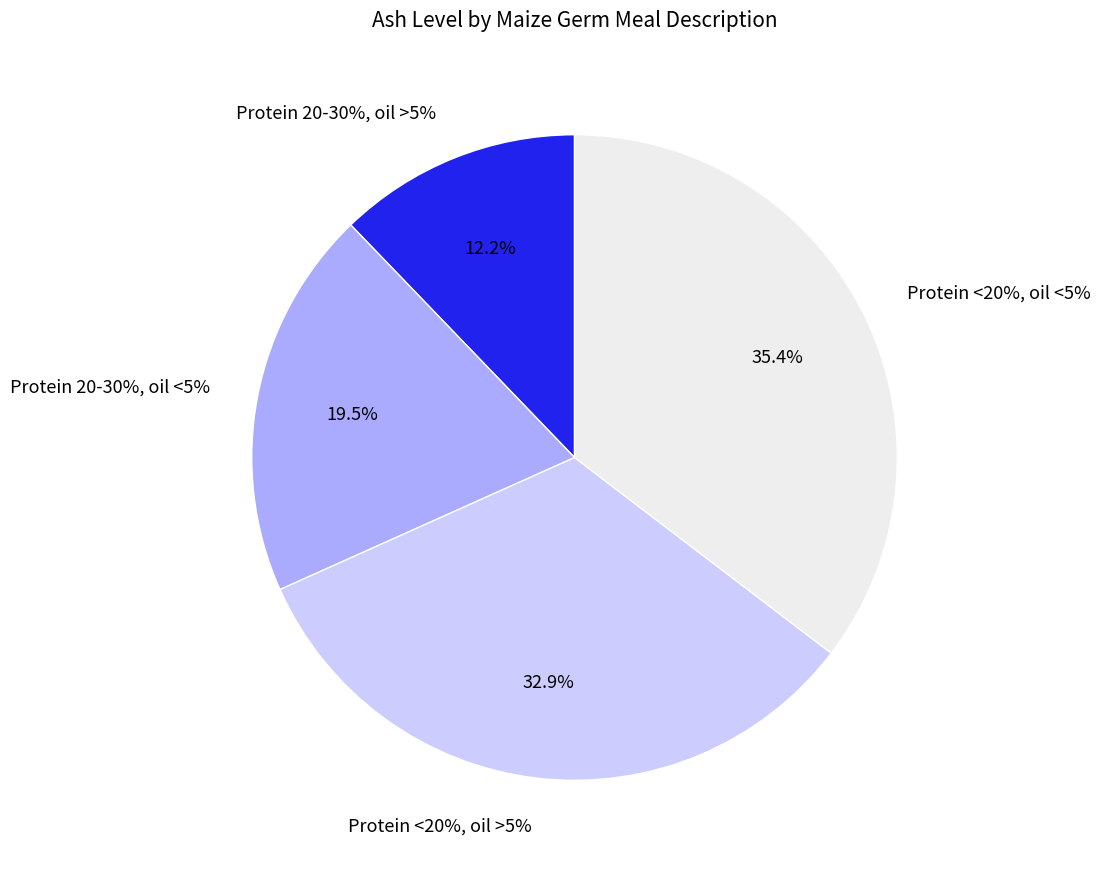

What is the change in value from Protein 20-30%, oil <5% to Protein <20%, oil >5%?

+2.2